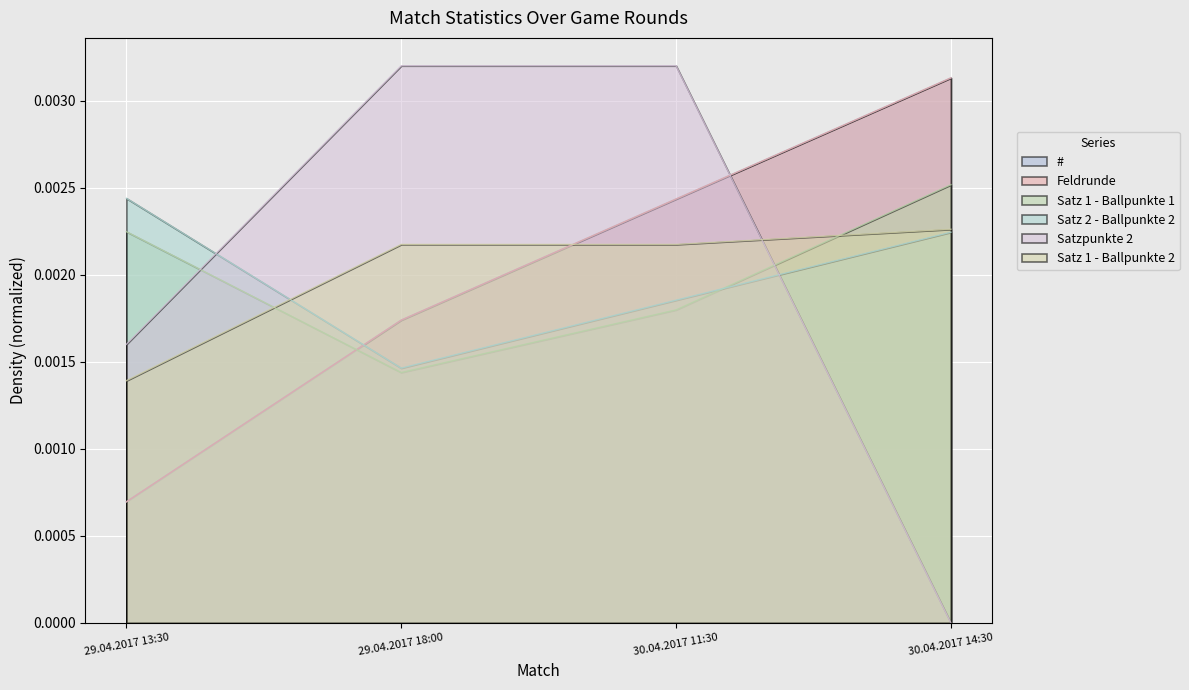

Is it true that Satz 2 - Ballpunkte 2 equals 0.0 at 29.04.2017 13:30?

False